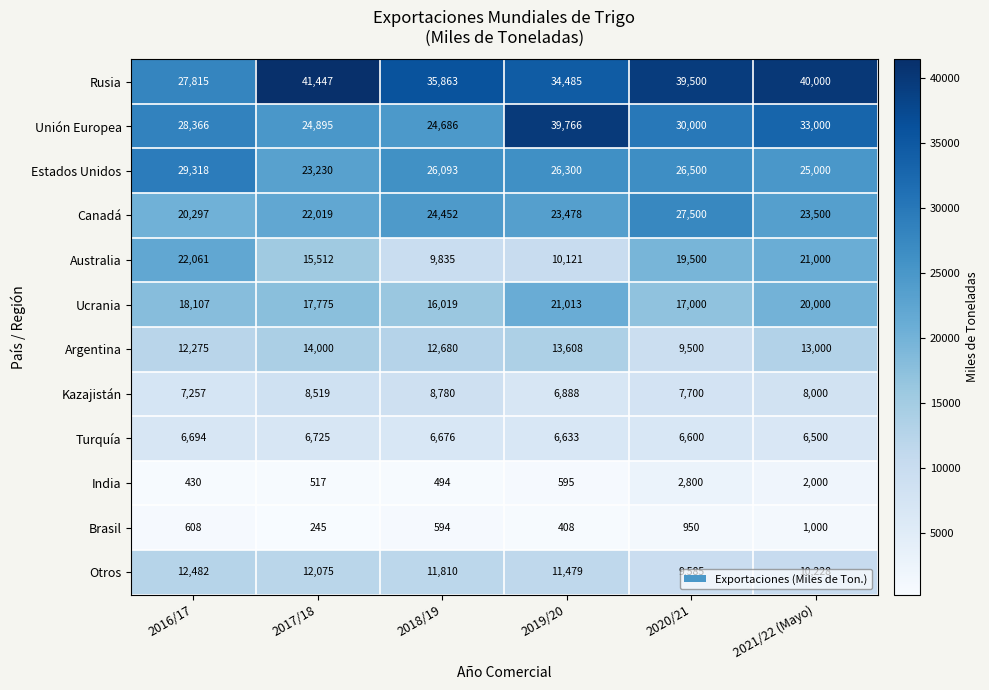

True or false: Unión Europea has a value of 24895 at 2017/18.

True